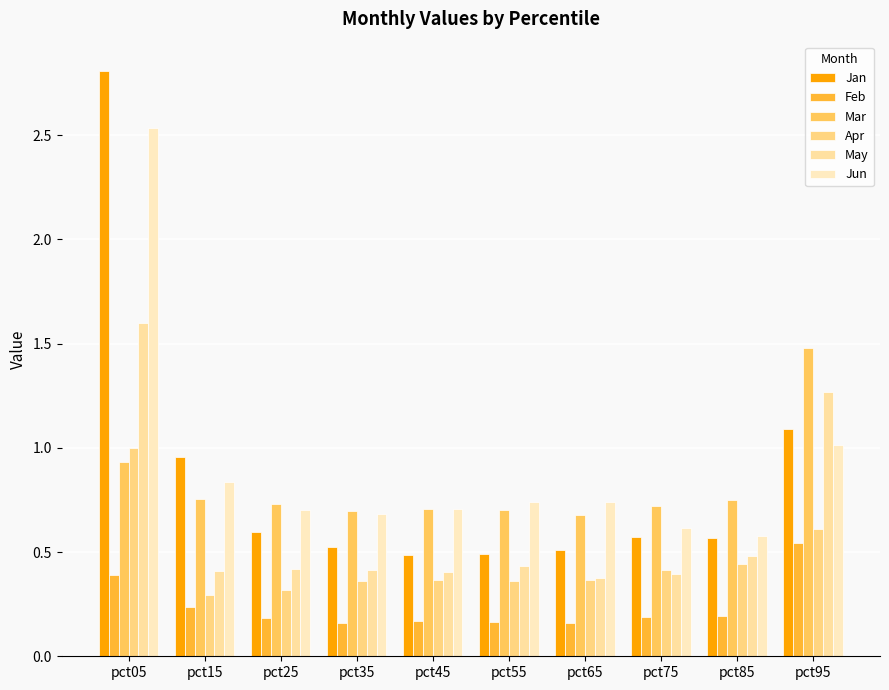

What is the lowest value of the Apr series?

0.3